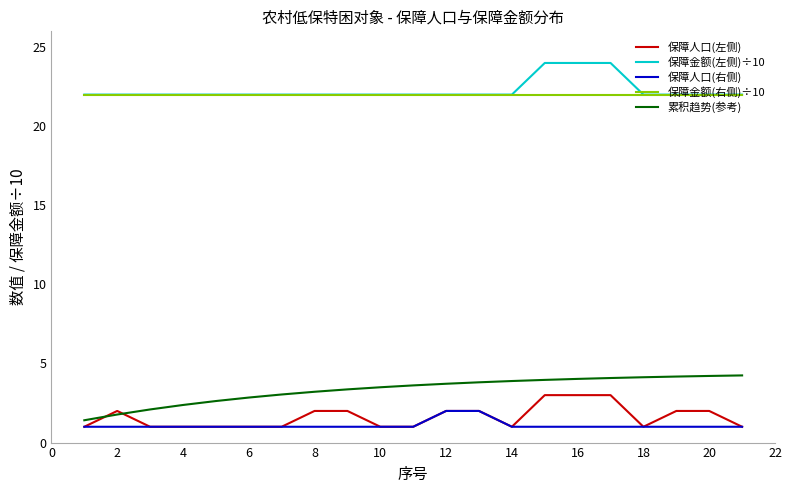

What is the maximum value shown in the chart?

24.0